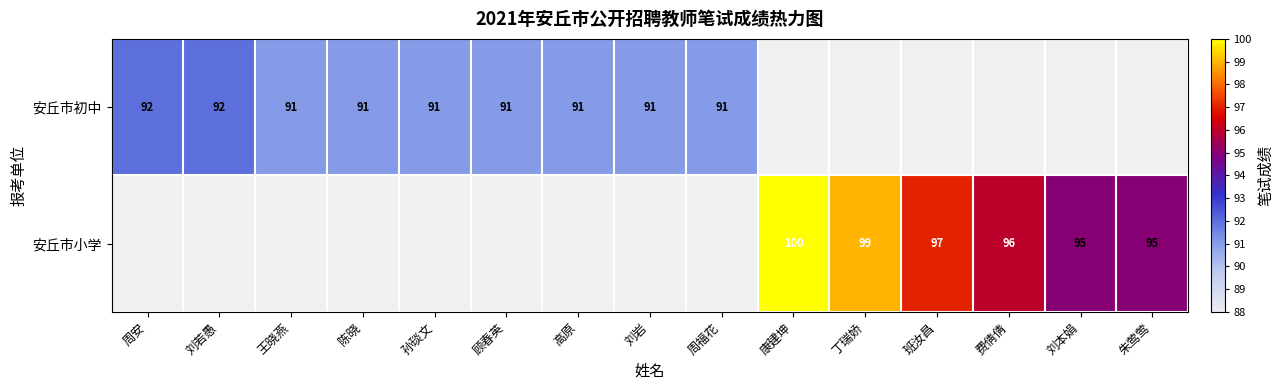

Is it true that 安丘市初中 equals 38 at 陈晓?

False